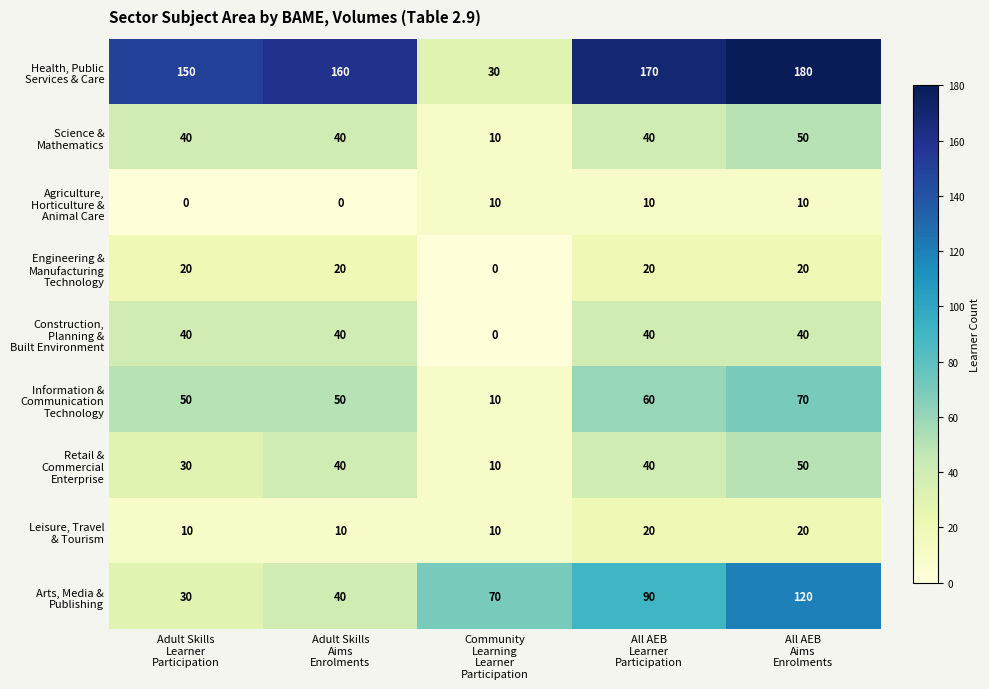

What is the total value across all series at Adult Skills
Aims
Enrolments?

400